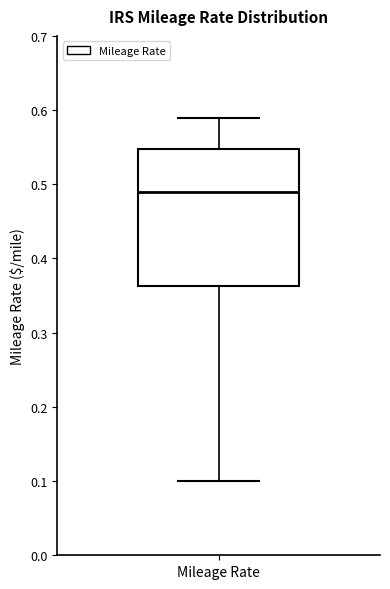

Read this box plot against the y-axis: the position of the median line, the range covered by the box, and the ends of both whiskers. The values are not printed on the chart, so give them approximately, as read against the axis.

median 0.49, box 0.36 to 0.55, whiskers 0.10 to 0.59